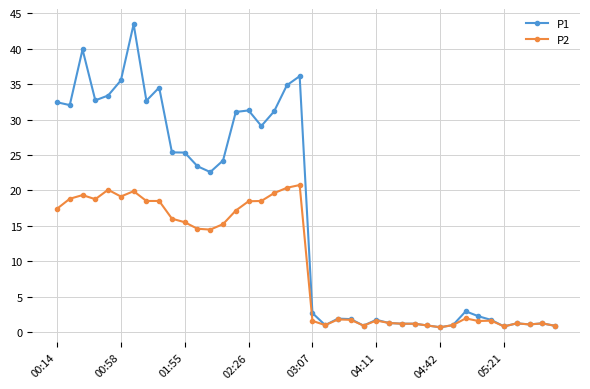

At how many categories does at least one series exceed 8?

20